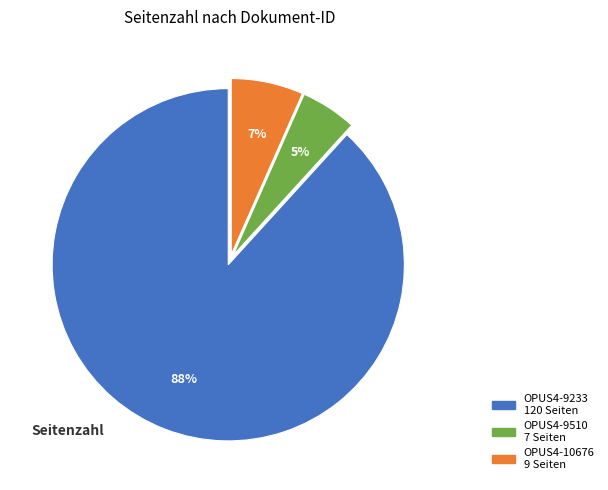

Count the number of slices in the pie.

3